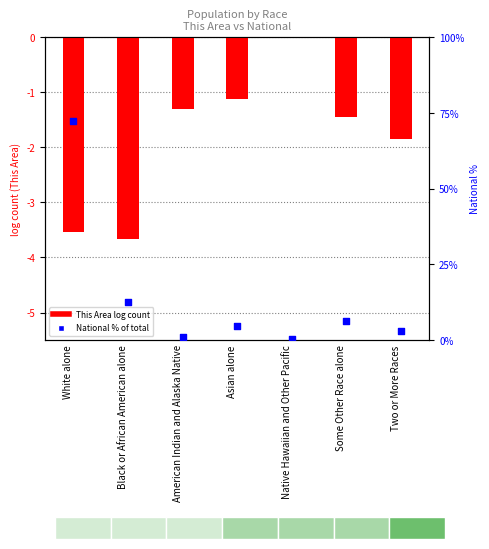

Which series reaches the minimum Y coordinate?

This Area (log)